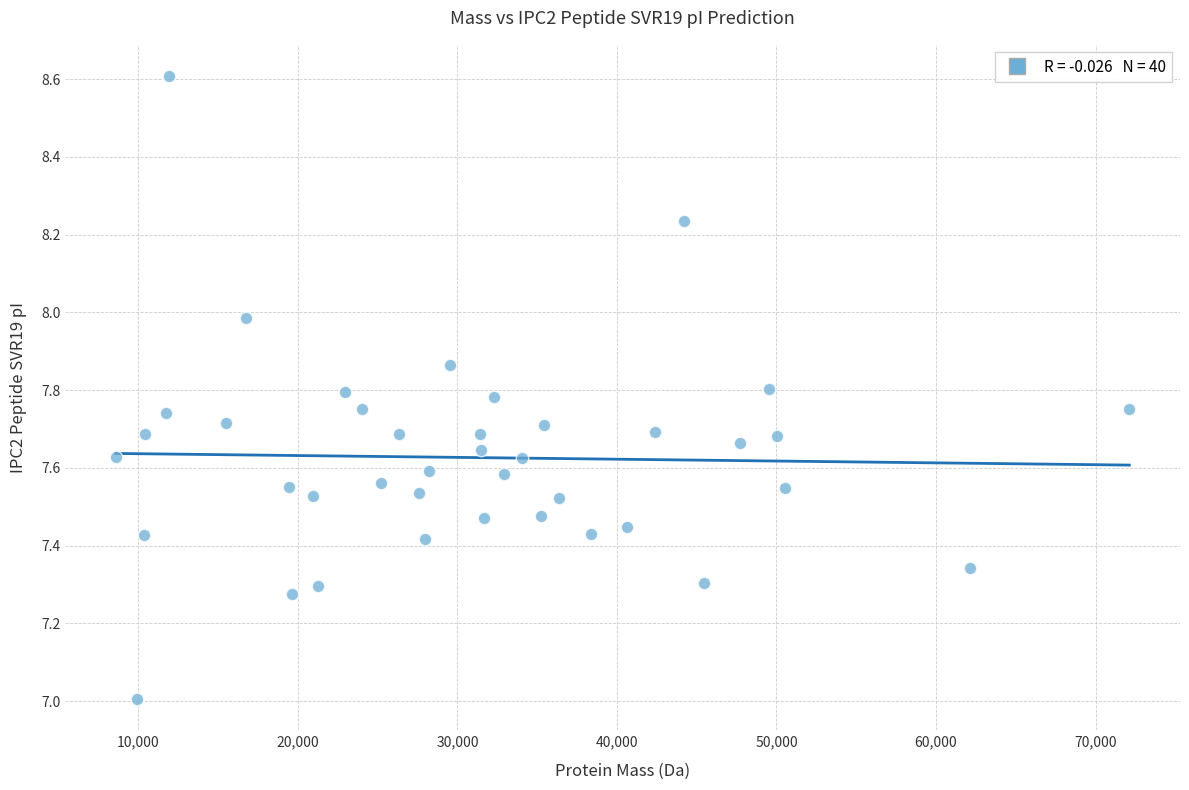

What is the range of X values (max minus min)?

63532.9